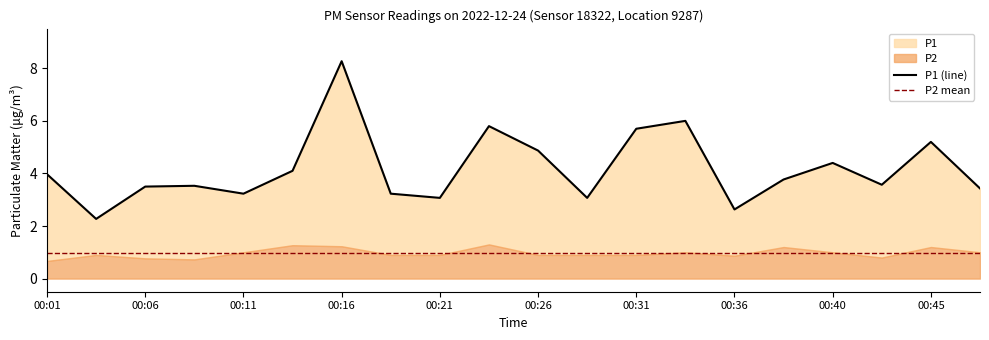

What value does the data have at 00:18?

3.2